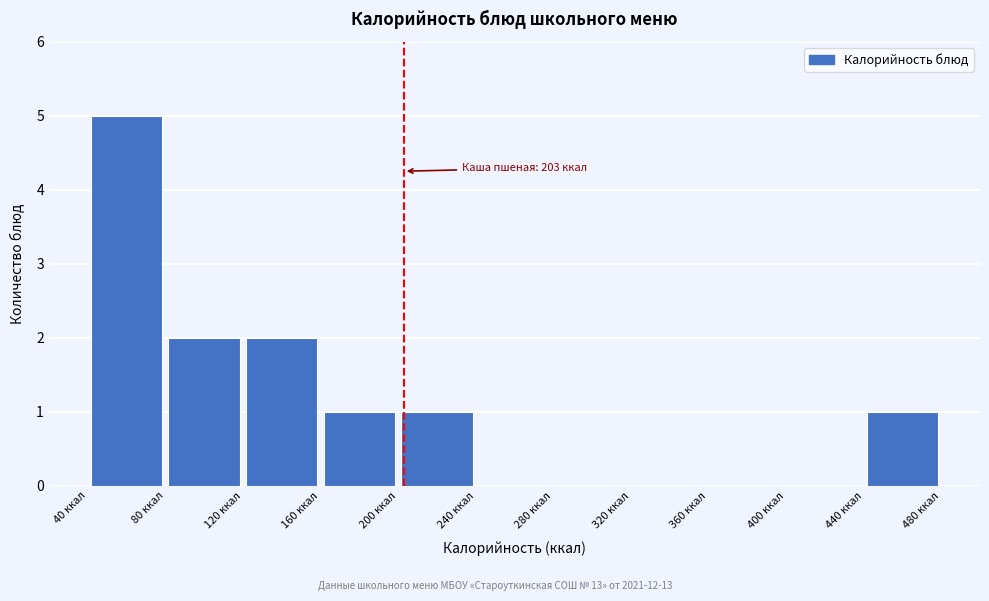

Which range on the x-axis has the tallest bar?

40 to 80